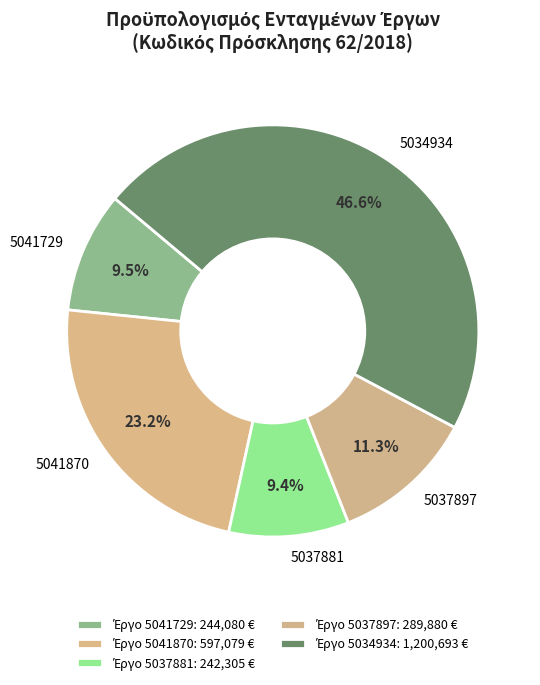

To the nearest percent, what is the average slice percentage?

20%